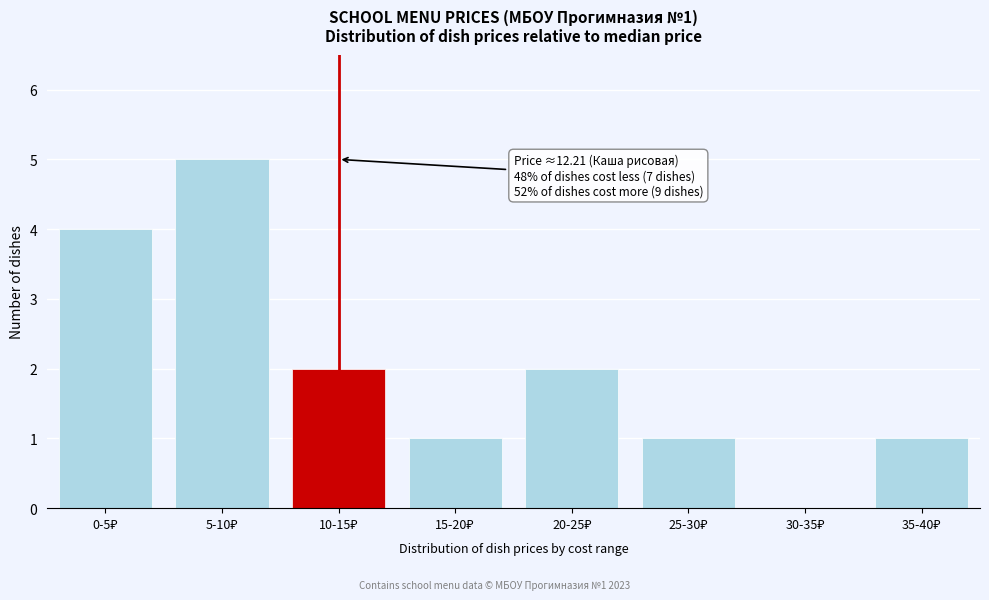

What is the maximum value shown in the chart?

5